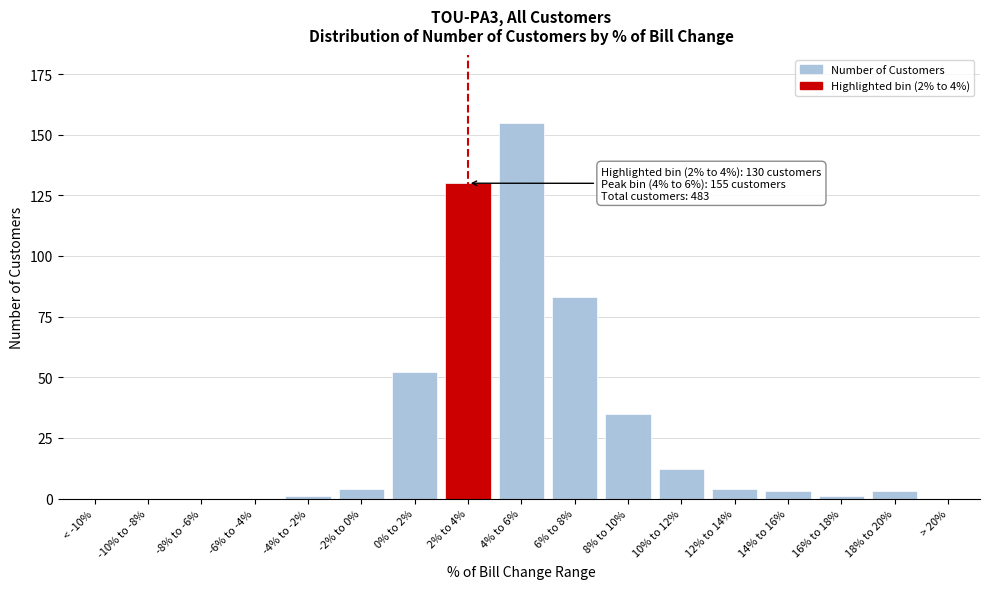

Reading left to right, extract all data points from this chart.

< -10%=0	-10% to -8%=0	-8% to -6%=0	-6% to -4%=0	-4% to -2%=1	-2% to 0%=4	0% to 2%=52	2% to 4%=130	4% to 6%=155	6% to 8%=83	8% to 10%=35	10% to 12%=12	12% to 14%=4	14% to 16%=3	16% to 18%=1	18% to 20%=3	> 20%=0